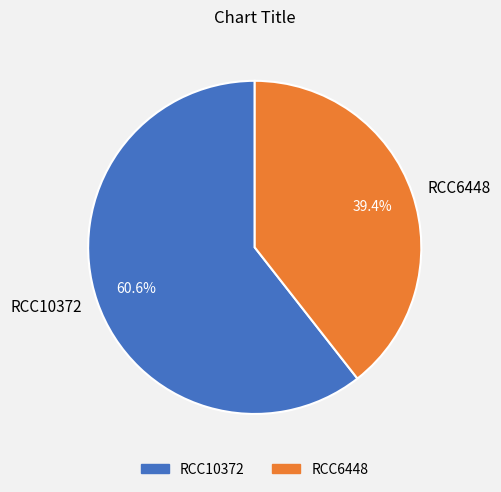

The RCC6448 slice represents 39% of the pie. True or false?

True